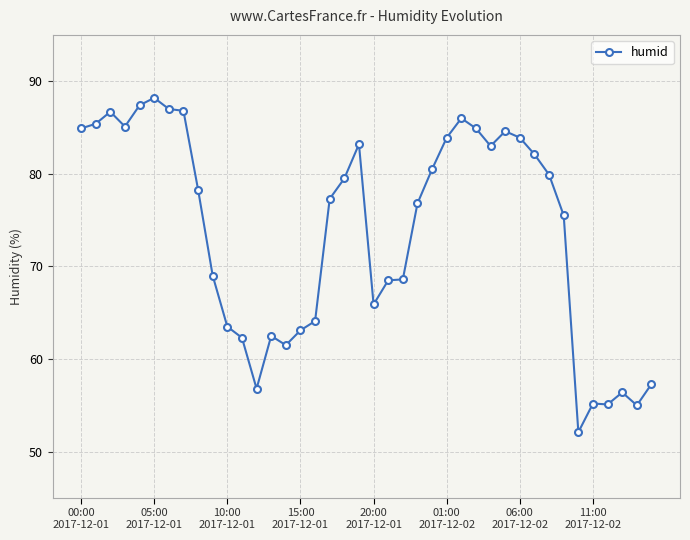

What is the maximum value shown in the chart?

88.2